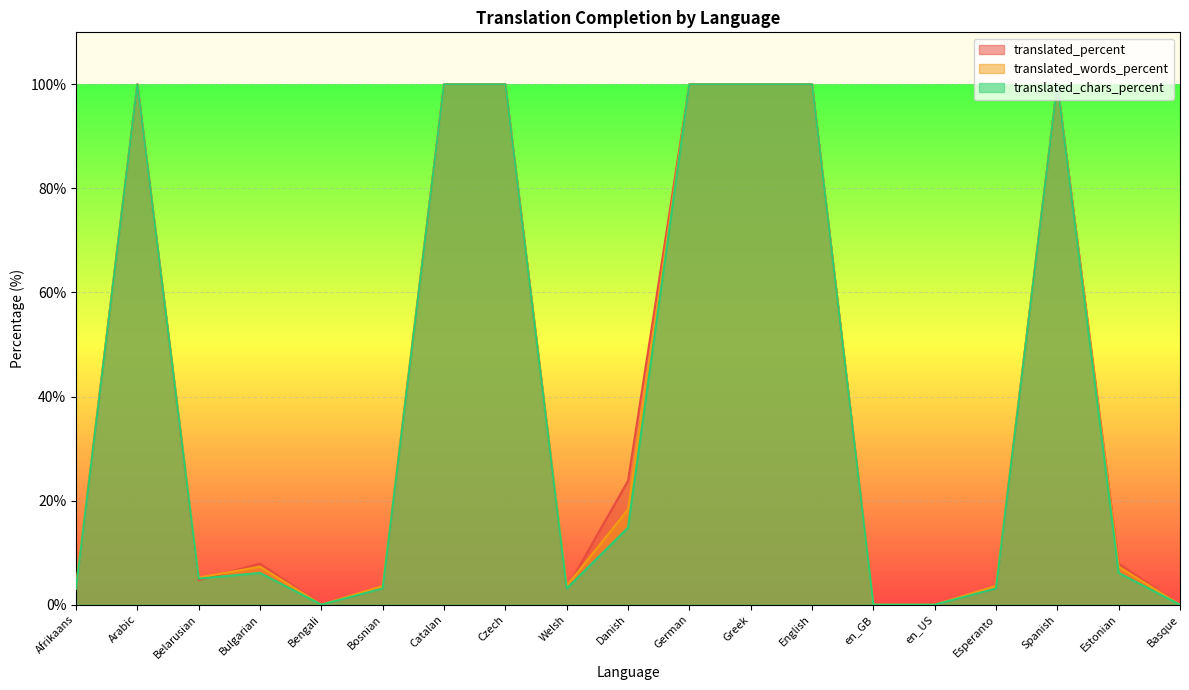

True or false: translated_percent has more than 0 interior local peaks.

True